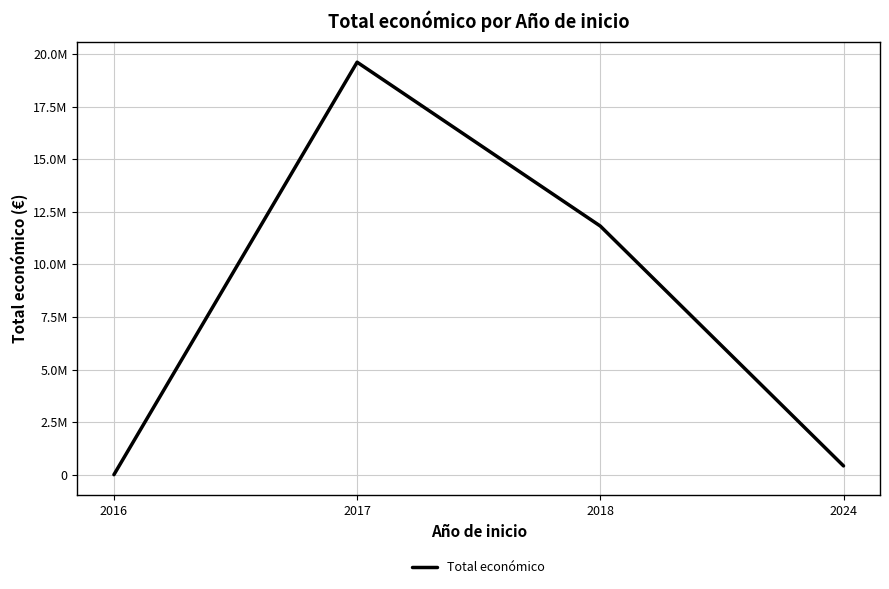

At which label does the data first exceed 11819349?

2017